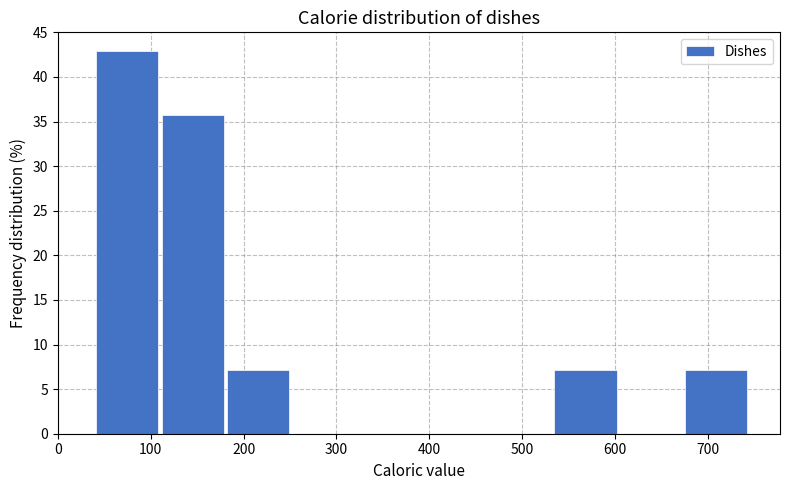

Which range on the x-axis has the tallest bar?

40 to 110